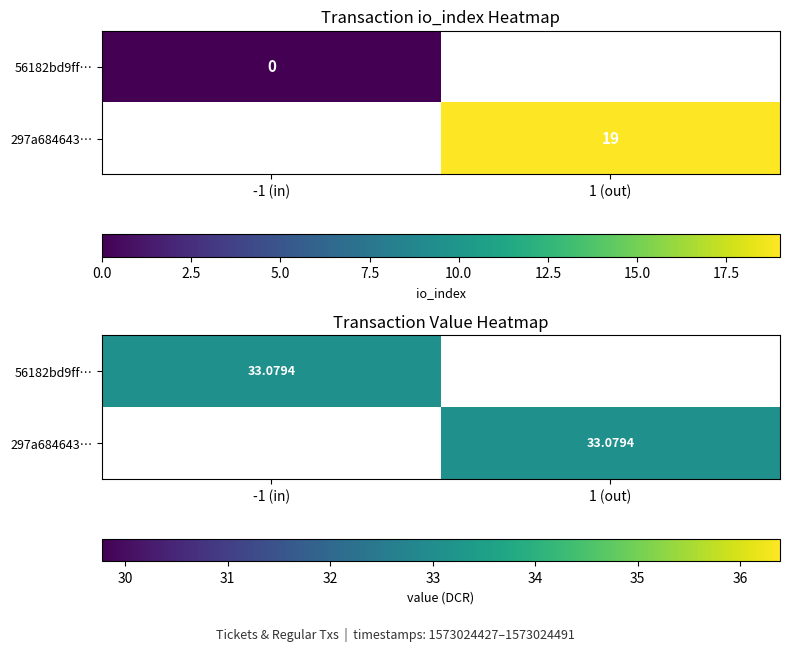

Reading left to right, extract all data points from this chart.

56182bd9ff352ec93556e3733b3dc79577cb2e0: direction=-1	io_index=0
297a684643b3ab6aad6298136453195ccc2589c: direction=1	io_index=19